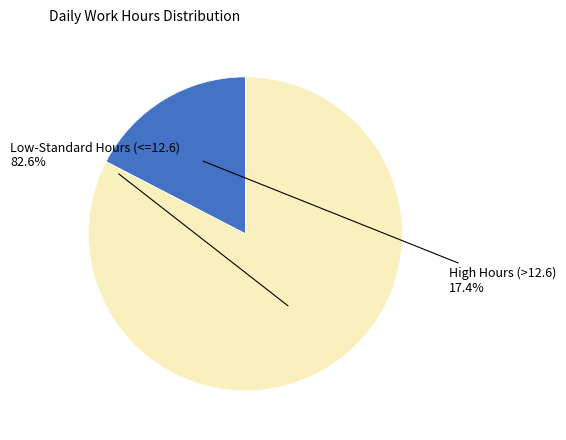

What is the largest slice in the pie chart?

Low-Standard Hours (<=12.6)